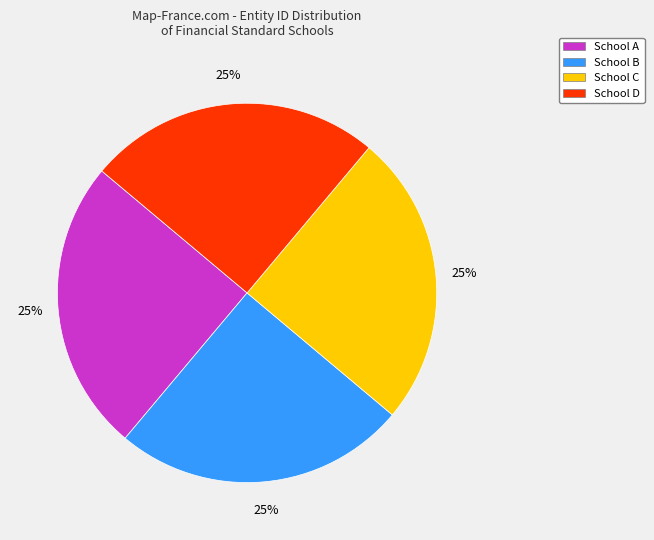

Count the number of slices in the pie.

4